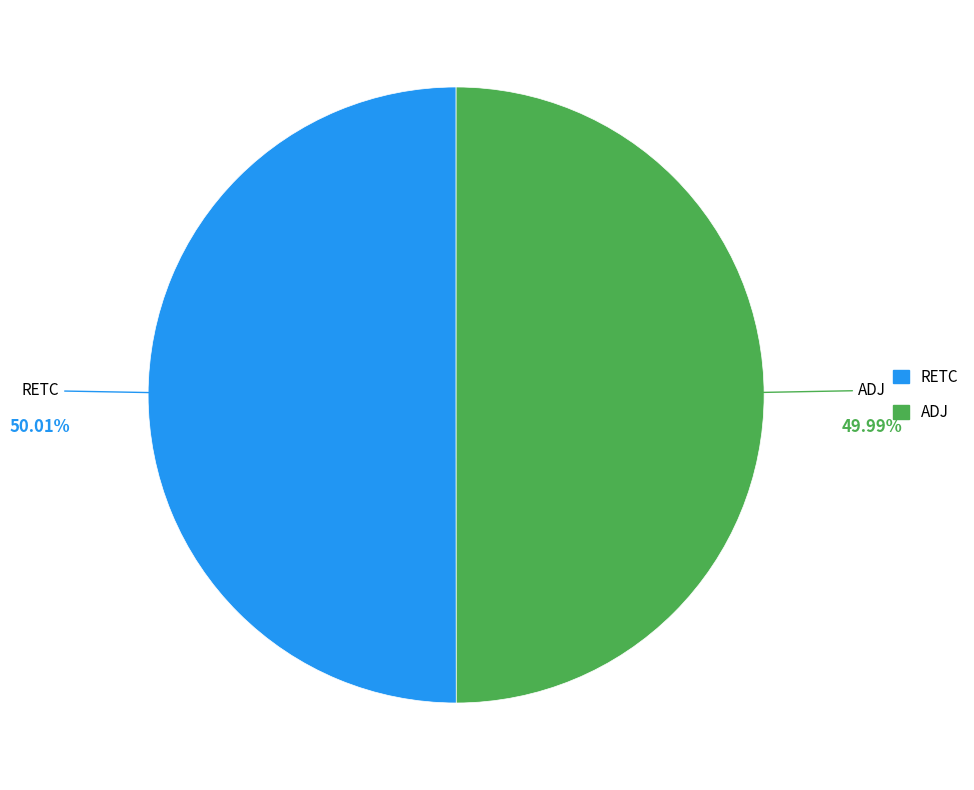

Is the sum of RETC and ADJ greater than half?

Yes